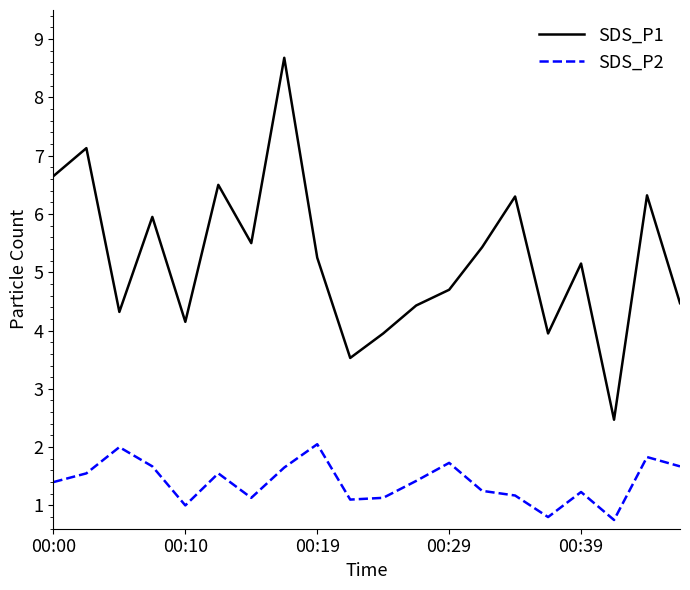

What is the difference between the maximum and minimum values in the SDS_P2 series?

1.3